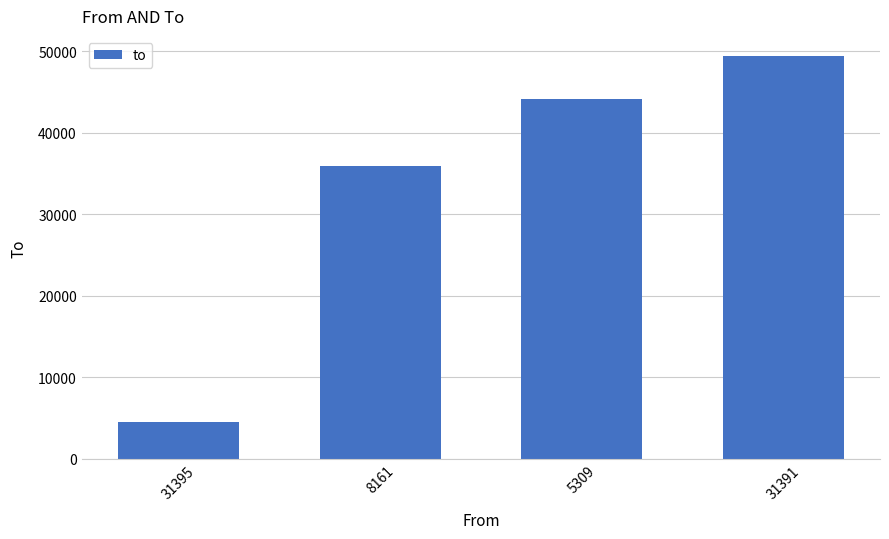

What is the smallest value displayed?

4547